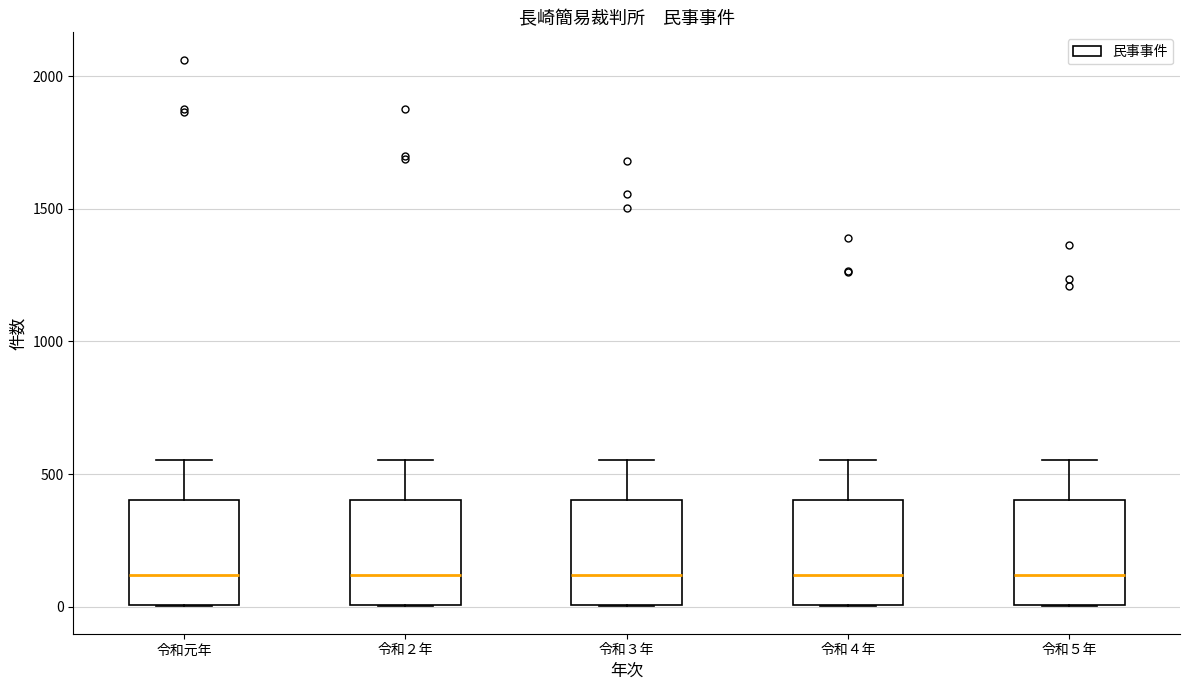

Reading left to right, transcribe this box plot: for each box, give where its median line is, the range the box spans, and where its two whiskers end, as read against the y-axis. The values are not printed on the chart, so give them approximately, as read against the axis.

令和元年: median 100, box 0 to 400, whiskers 0 to 550
令和２年: median 100, box 0 to 400, whiskers 0 to 550
令和３年: median 100, box 0 to 400, whiskers 0 to 550
令和４年: median 100, box 0 to 400, whiskers 0 to 550
令和５年: median 100, box 0 to 400, whiskers 0 to 550